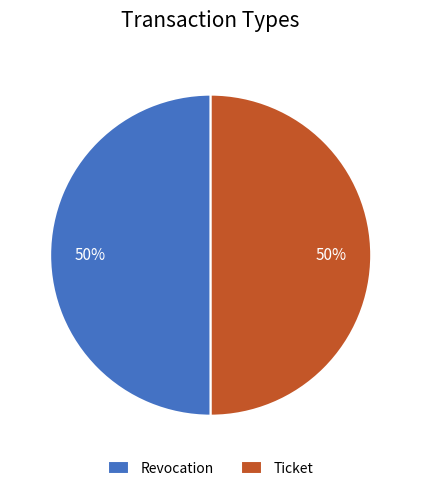

To the nearest percent, what is the combined percentage of Revocation and Ticket?

100%